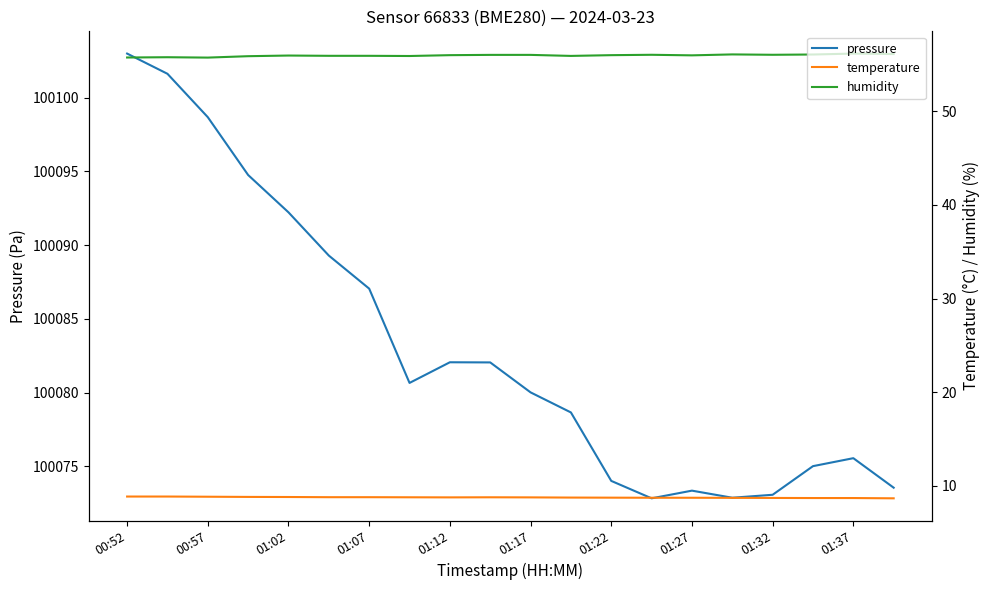

True or false: temperature and humidity intersect in this chart.

False